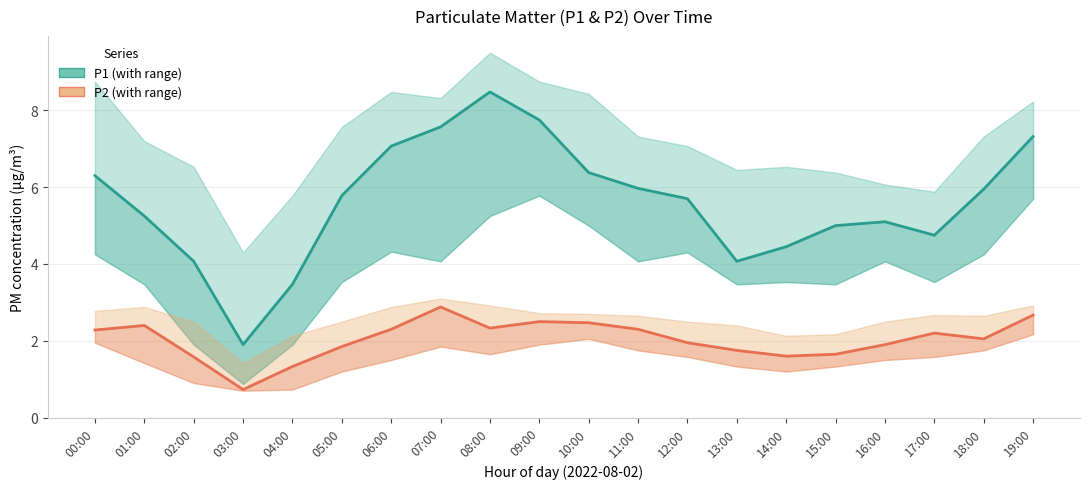

Is the value of P2 at 07:00 greater than the value of P1 at 13:00?

No